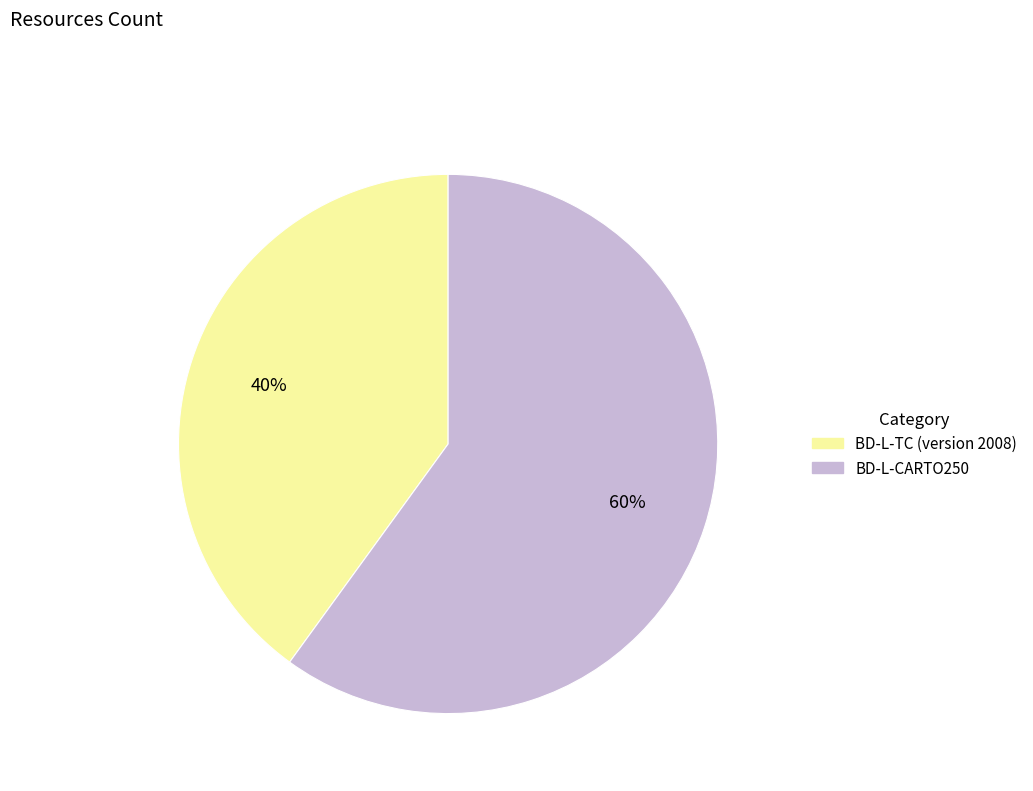

Which slice is the smallest?

BD-L-TC (version 2008)